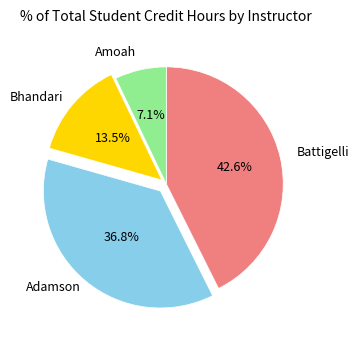

What portion of the pie excludes Battigelli?

57.4%